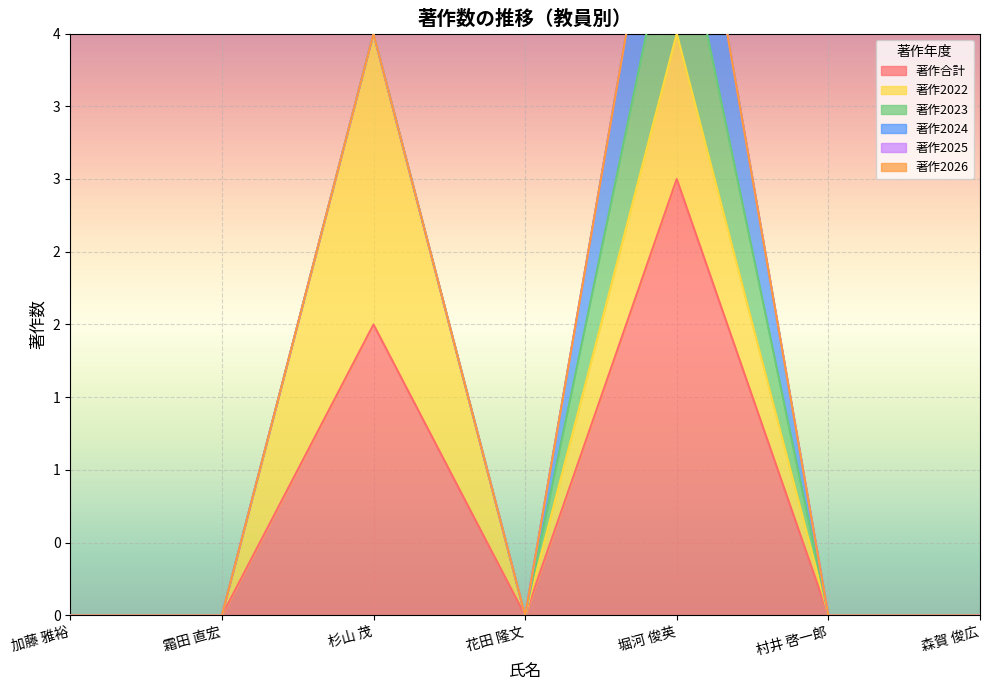

Which series has the largest total across all categories?

著作合計